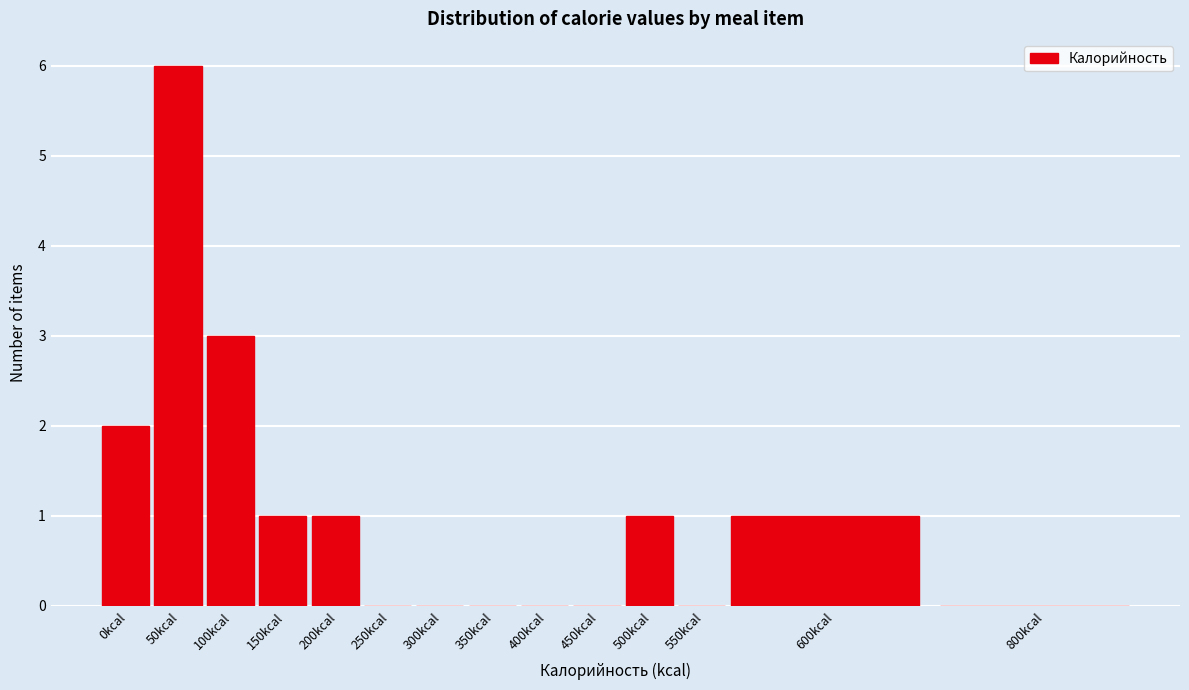

Reading left to right, what are all the values shown in this chart?

0kcal=2	50kcal=6	100kcal=3	150kcal=1	200kcal=1	250kcal=0	300kcal=0	350kcal=0	400kcal=0	450kcal=0	500kcal=1	550kcal=0	600kcal=1	800kcal=0